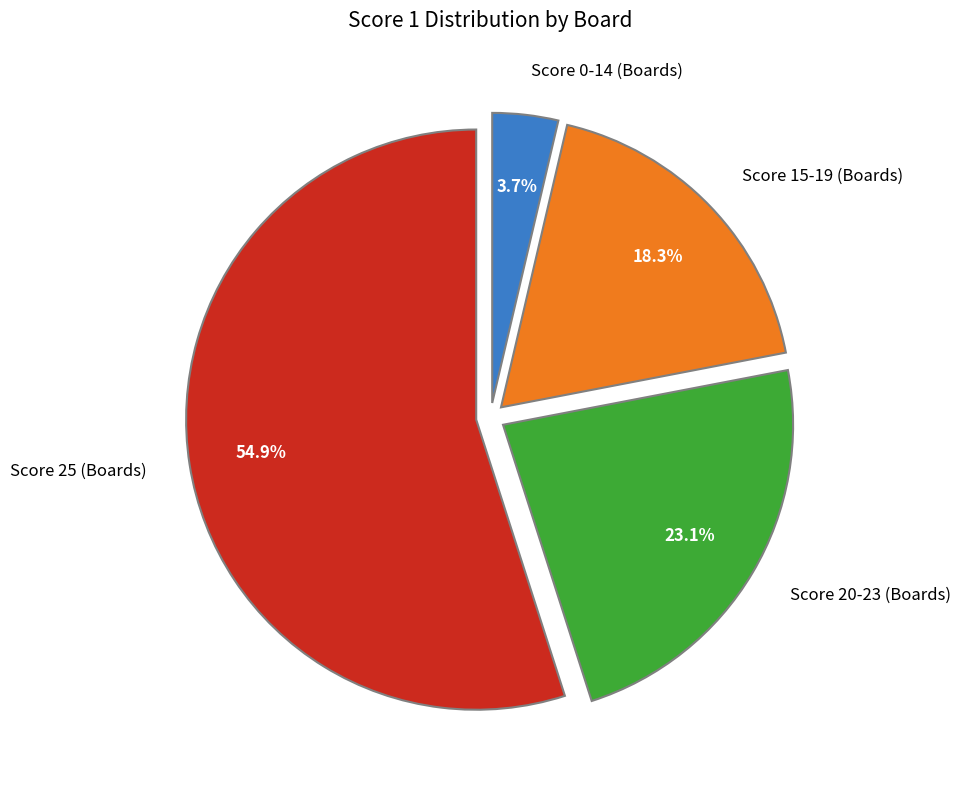

Count the number of slices in the pie.

4